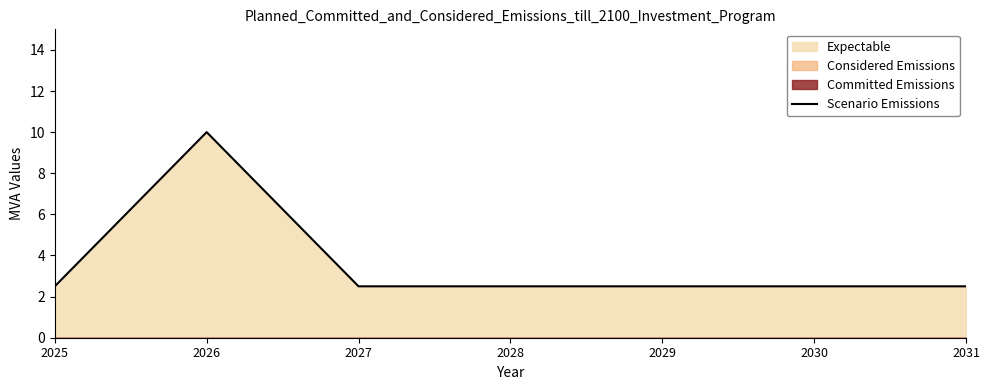

What is the average value?

3.6